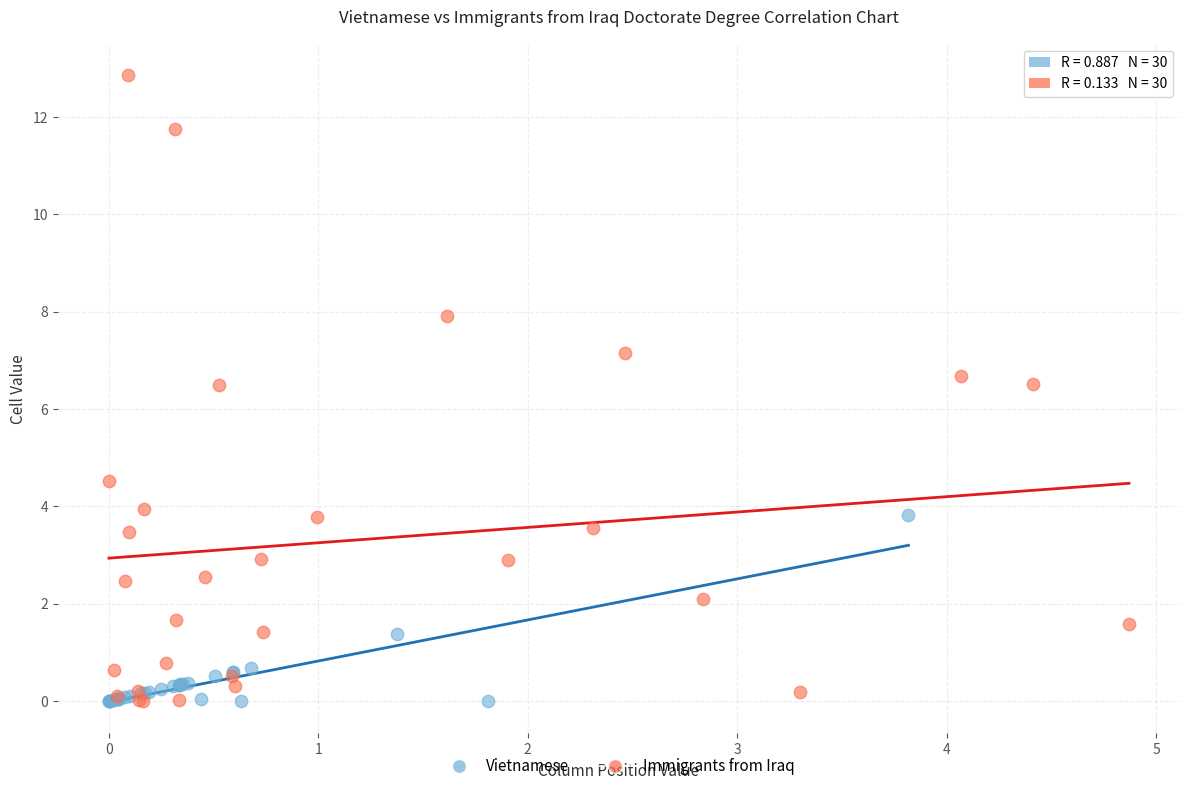

Which series contains the highest Y value?

Immigrants from Iraq